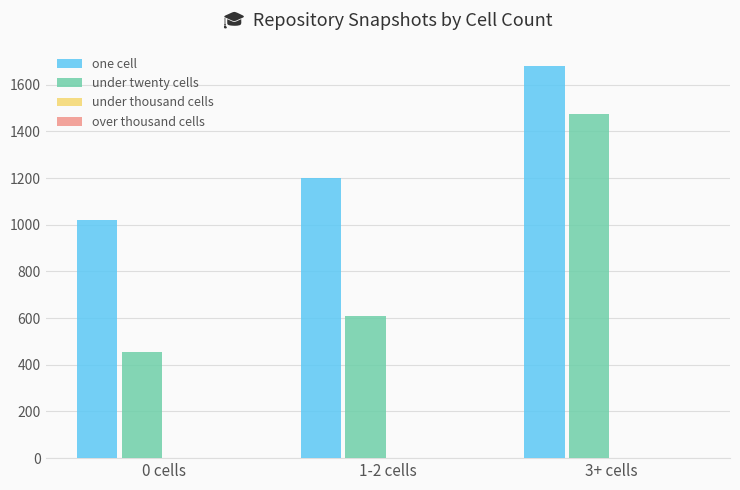

Which series has the largest total across all categories?

one cell